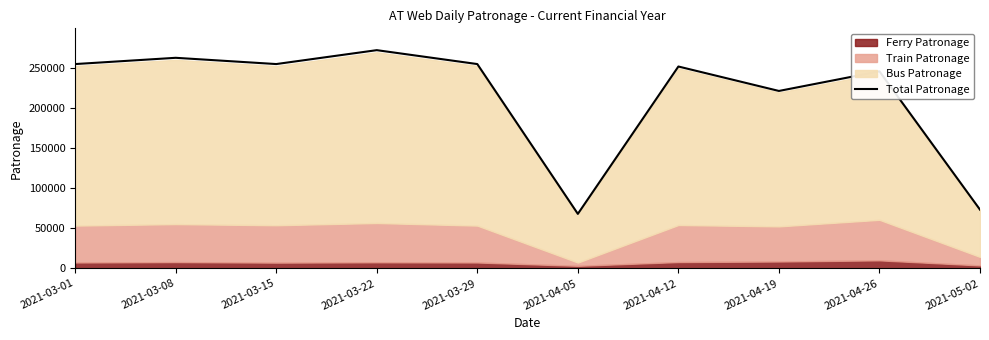

How many values are below 254471?

5